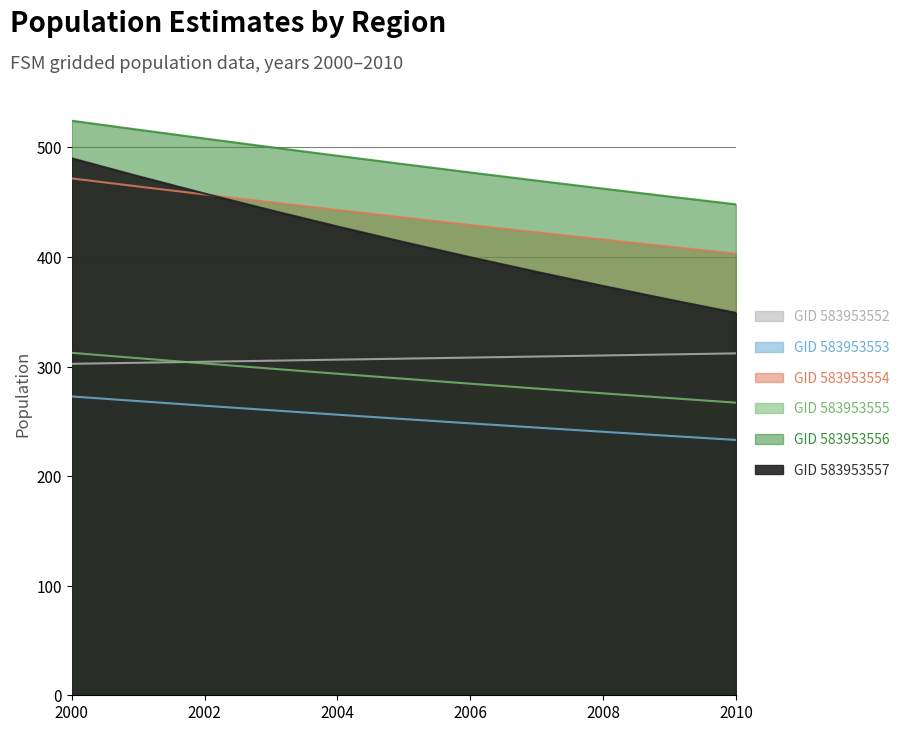

Reading left to right, what are all the values shown in this chart?

GID_583953552: 302.5	303.4	304.4	305.3	306.2	307.2	308.2	309.1	310.1	311.0	312.0
GID_583953553: 272.7	268.4	264.2	260.1	256.1	252.1	248.1	244.3	240.4	236.7	233.0
GID_583953554: 312.5	307.6	302.8	298.1	293.4	288.8	284.3	279.9	275.5	271.2	267.0
GID_583953555: 471.6	464.3	457.0	449.9	442.9	436.0	429.2	422.5	415.9	409.4	403.0
GID_583953556: 524.3	516.1	508.0	500.1	492.3	484.6	477.1	469.6	462.3	455.1	448.0
GID_583953557: 490.0	473.7	457.8	442.6	427.8	413.5	399.7	386.4	373.5	361.0	349.0